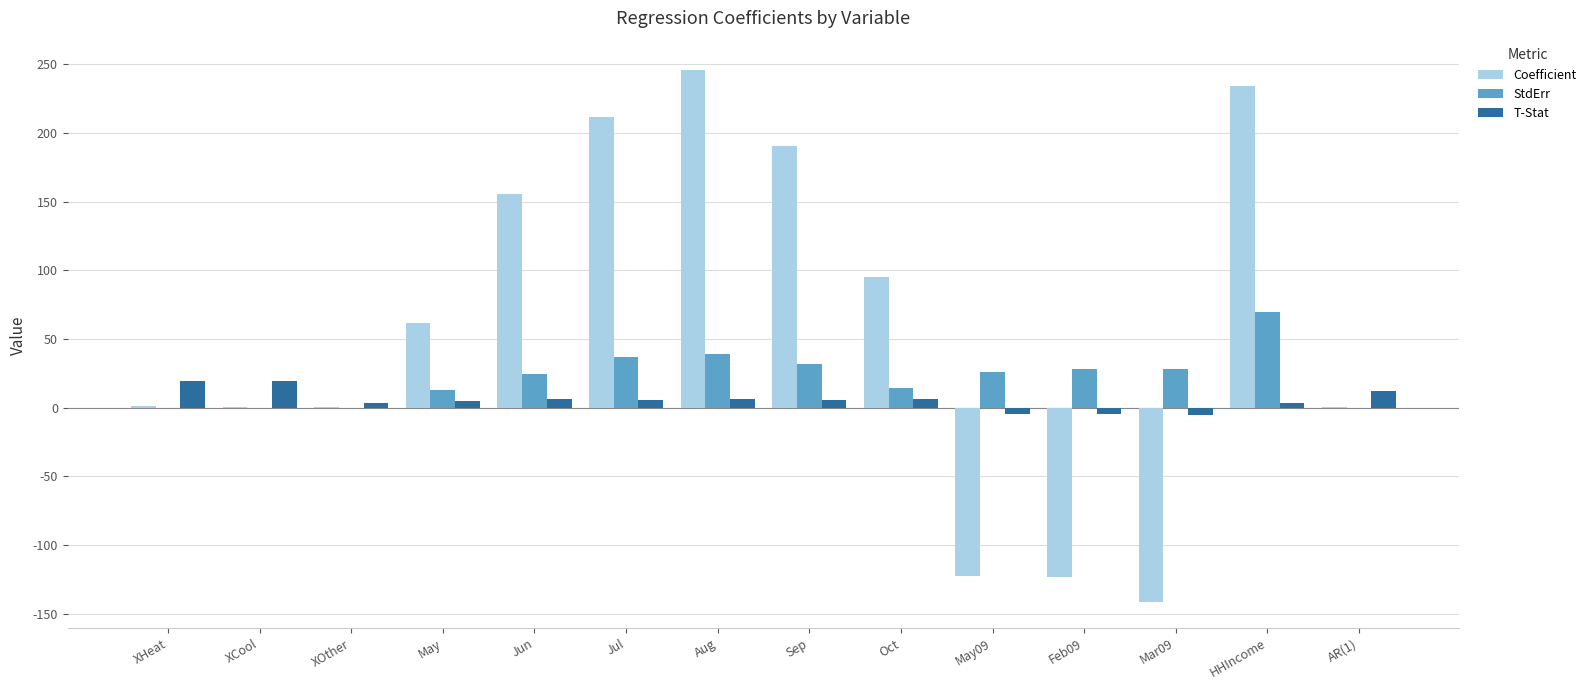

Where is Coefficient nearest to the value 52?

May